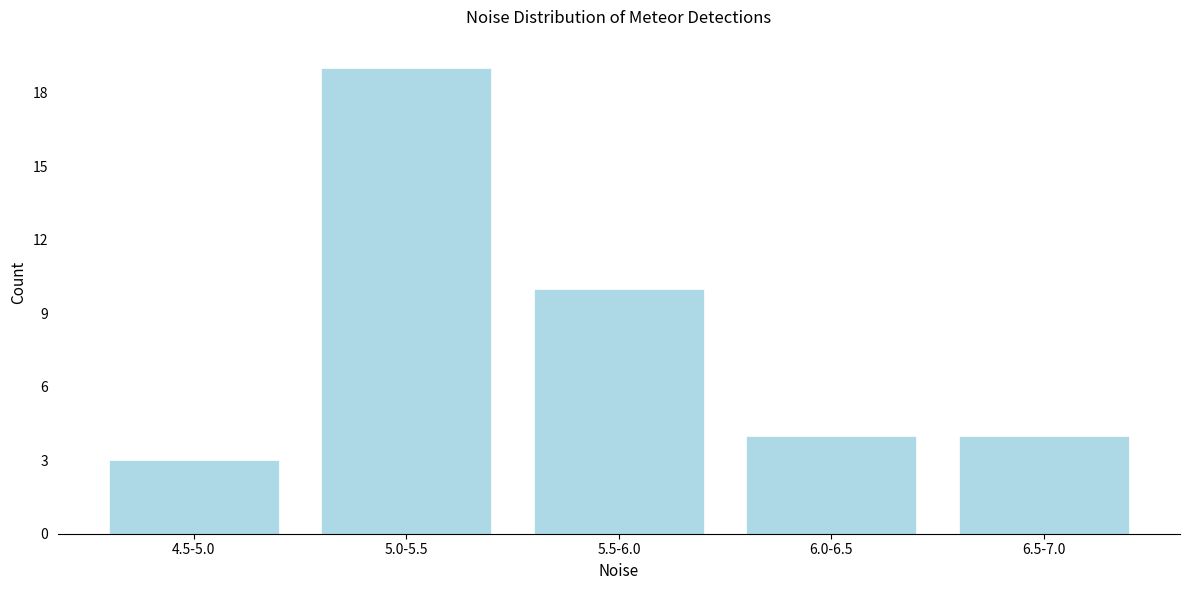

Reading left to right, list all the values displayed in this chart.

3	19	10	4	4